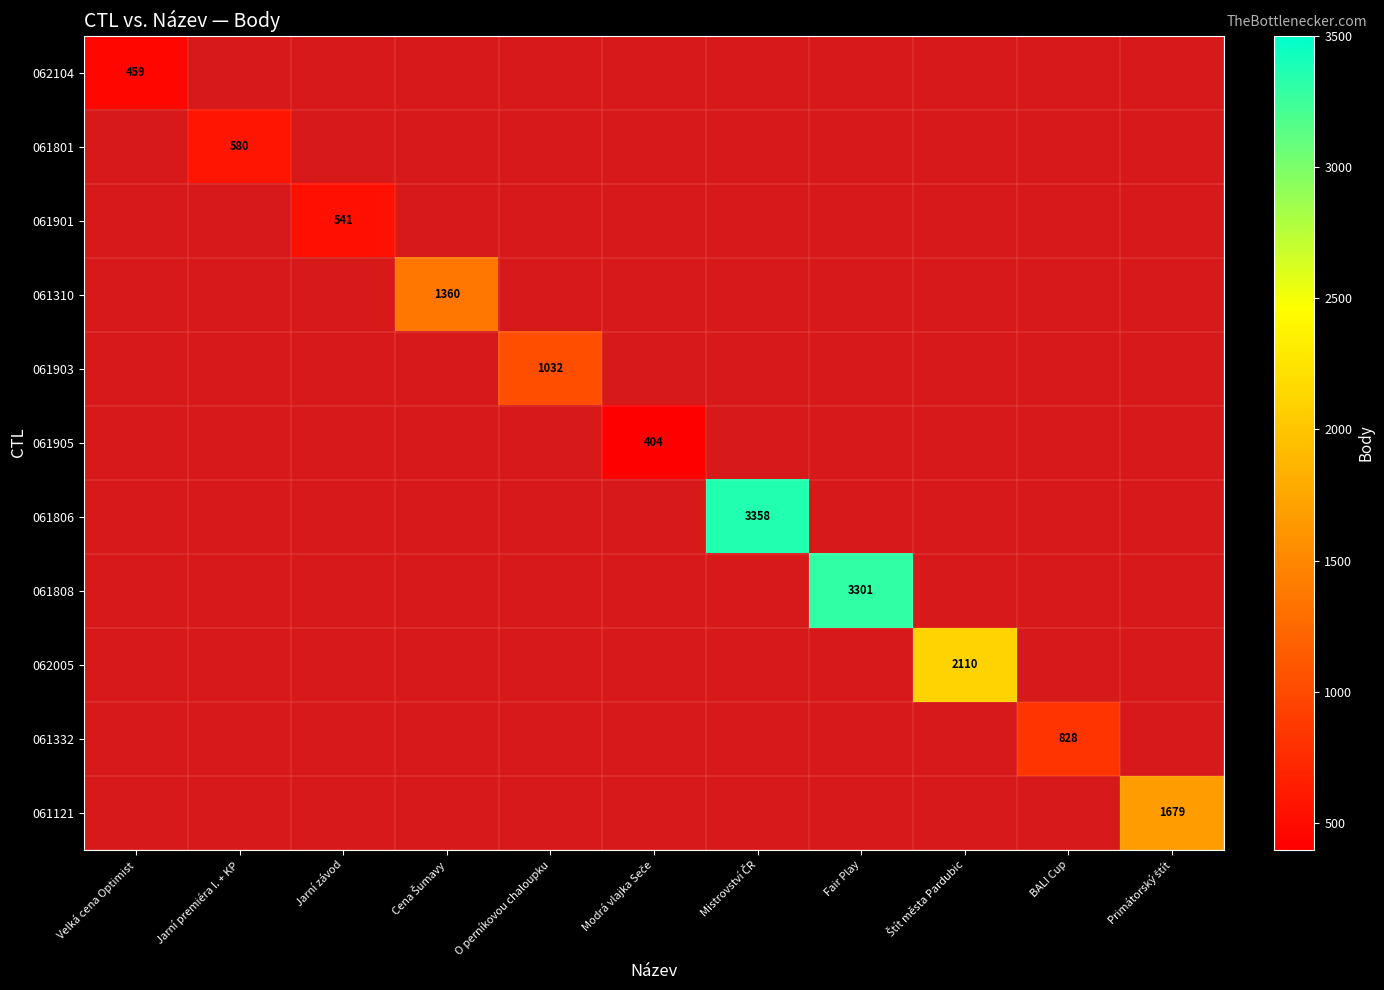

At BALI Cup, list the series in order from largest to smallest.

062104, 061801, 061901, 061310, 061903, 061905, 061806, 061808, 062005, 061332, 061121